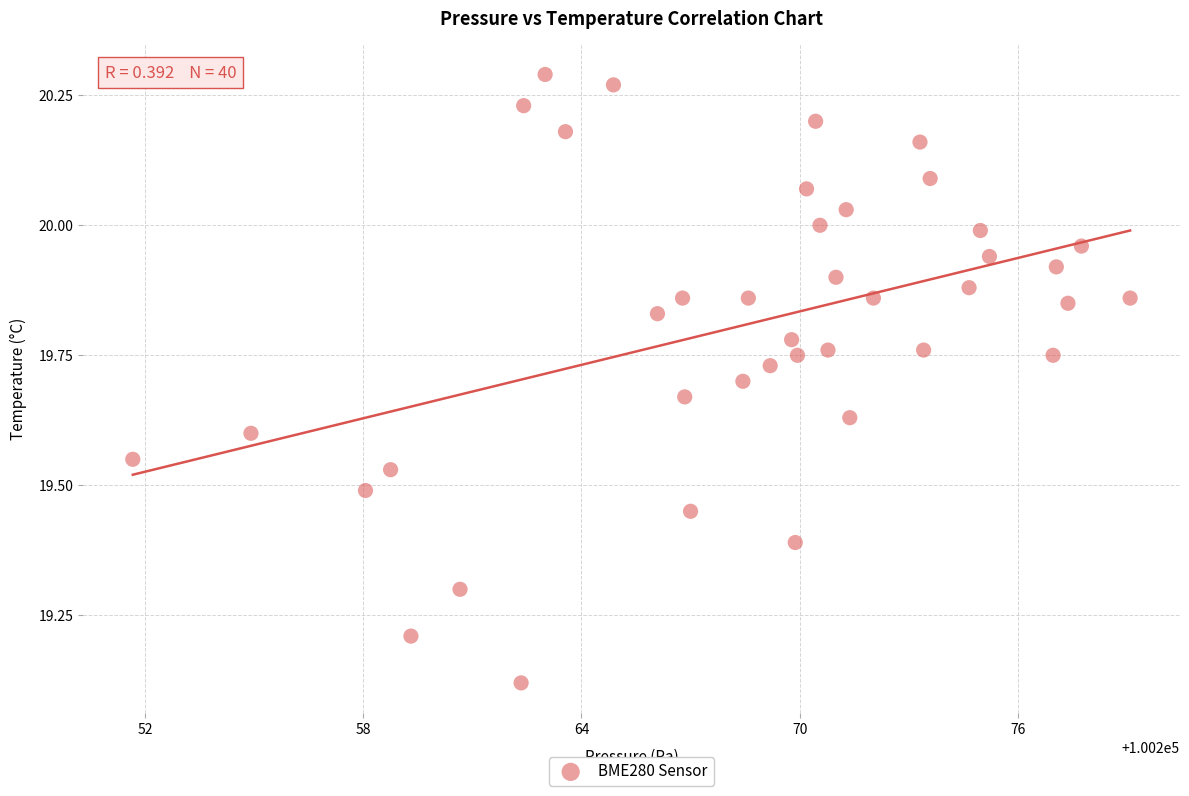

What is the range of Y values (max minus min)?

1.2